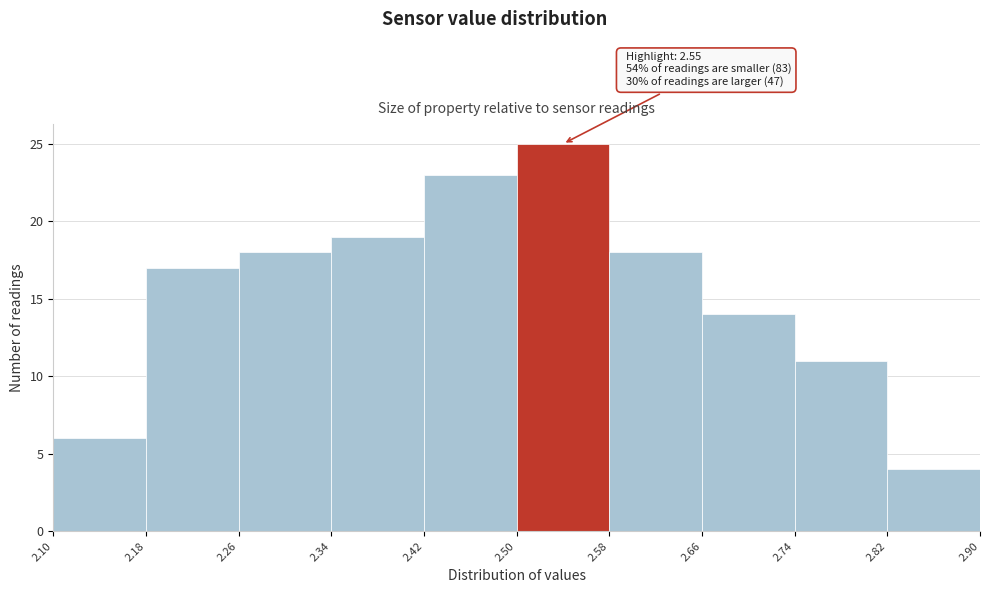

Over which range of the x-axis is the bar tallest?

2.50 to 2.58